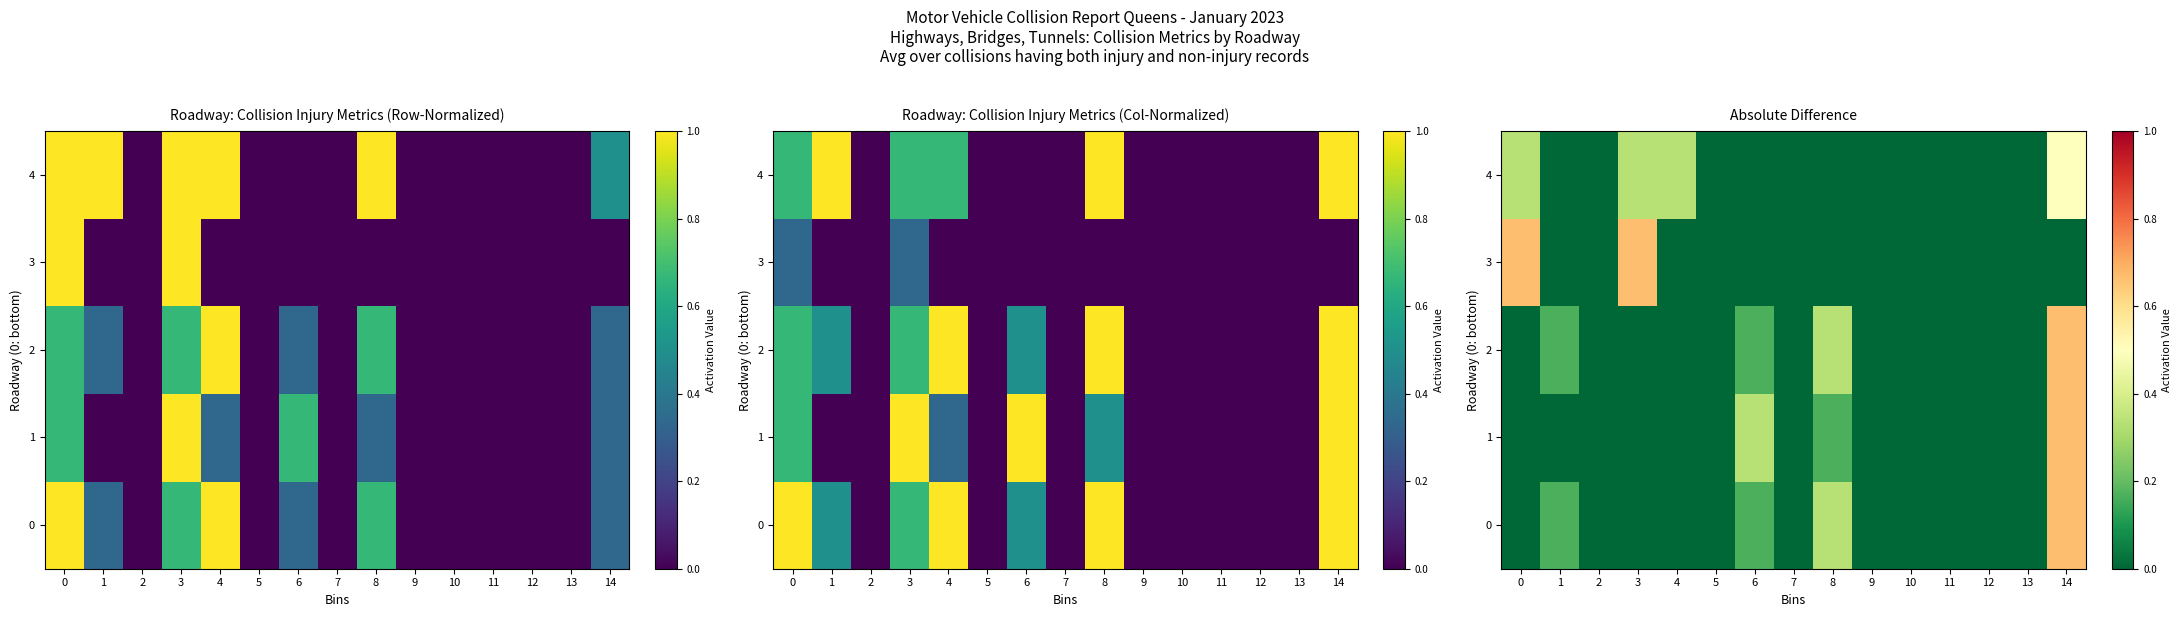

Which series has the largest total across all categories?

4